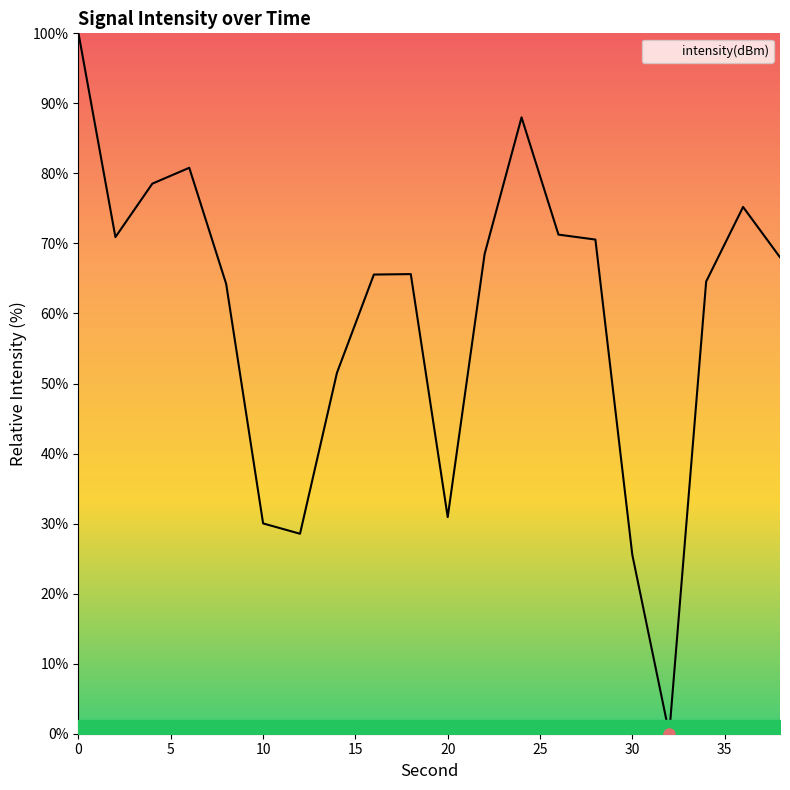

What is the greatest value displayed?

100.0